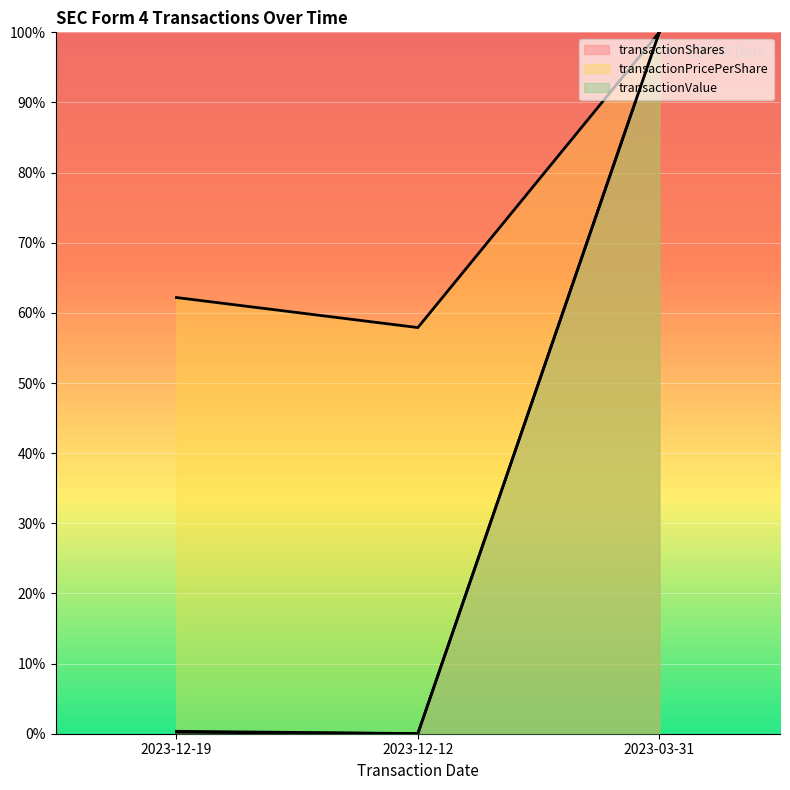

How many categories are shown in the chart?

3